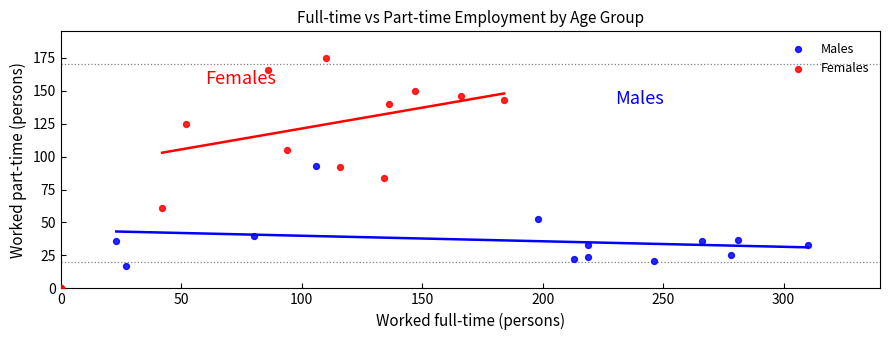

Which series contains the lowest Y value?

Females